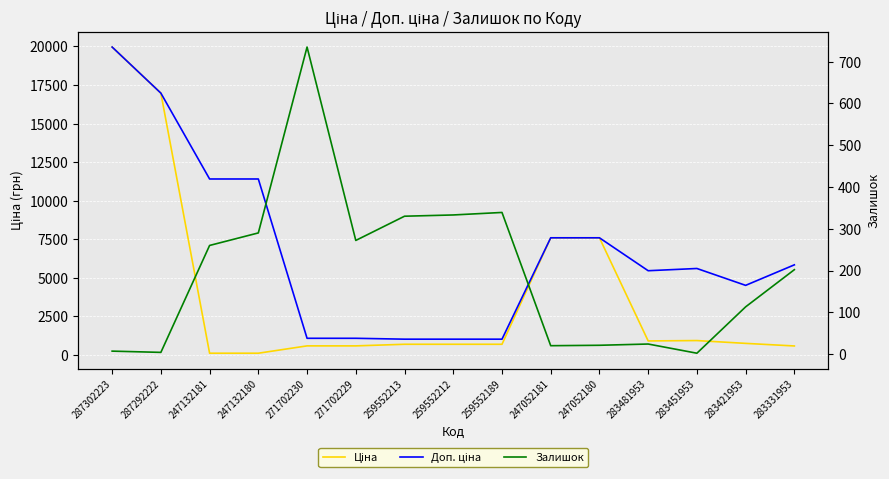

Reading right to left, list all the values displayed in this chart.

Ціна: 584.4	752.2	934.5	910.4	7596.5	7596.5	693.7	693.7	693.7	589.9	589.9	114.1	114.1	16976.3	19964.2
Доп. ціна: 5843.9	4513.3	5607.2	5462.3	7596.5	7596.5	1024.6	1024.6	1024.6	1081.7	1081.7	11410.0	11410.0	16976.3	19964.2
Залишок: 202.0	113.0	2.0	24.0	21.0	20.0	339.0	333.0	330.0	272.0	735.0	290.0	260.0	4.0	7.0